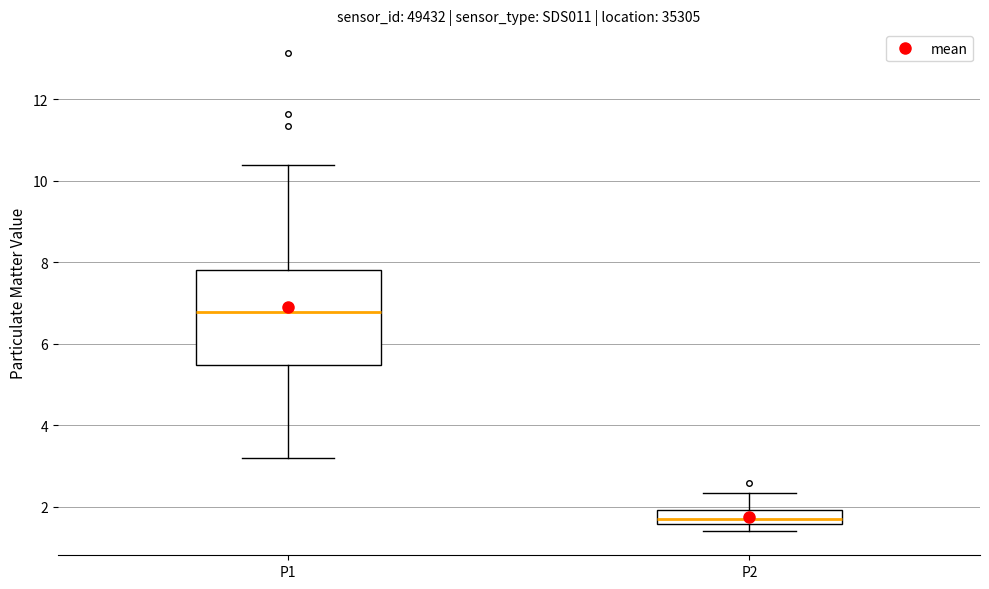

Reading left to right, read every box against the y-axis: the position of its median line, the range the box covers, and the ends of its whiskers. The values are not printed on the chart, so give them approximately, as read against the axis.

P1: median 6.8, box 5.4 to 7.8, whiskers 3.2 to 10.4
P2: median 1.8, box 1.6 to 2.0, whiskers 1.4 to 2.4